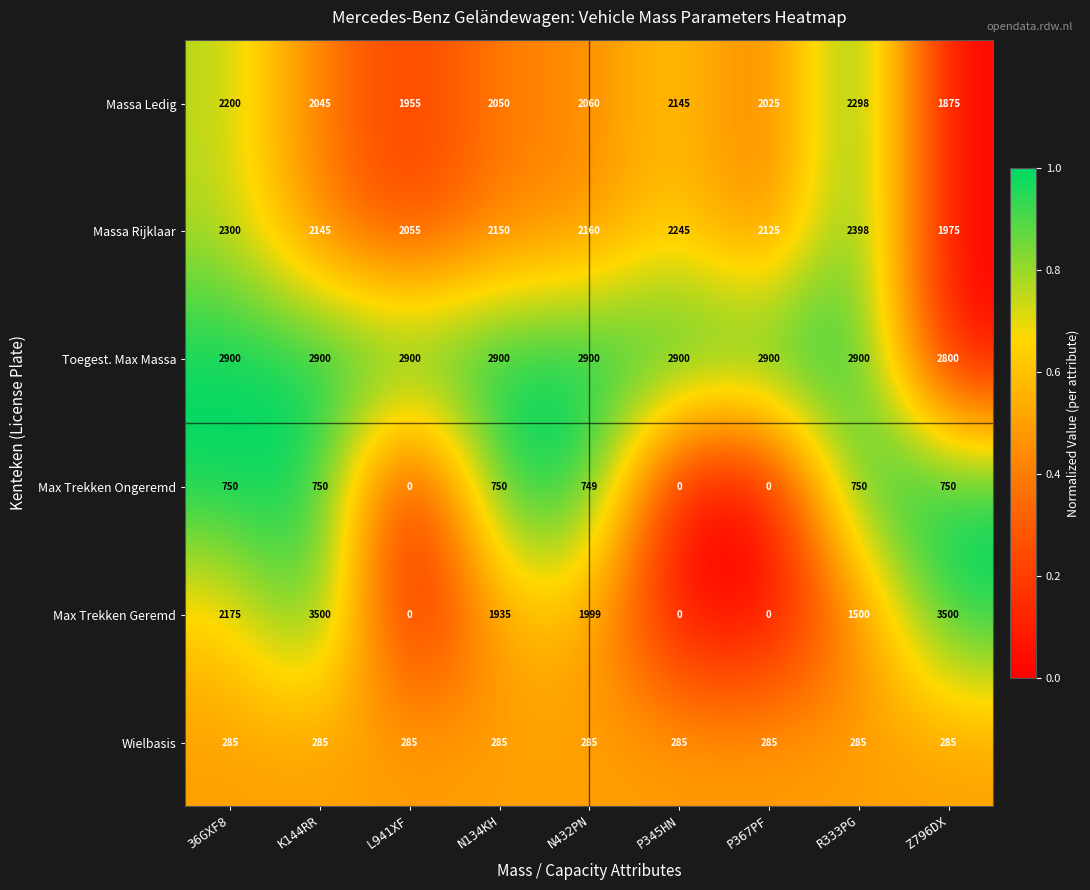

What is the maximum value shown in the chart?

3500